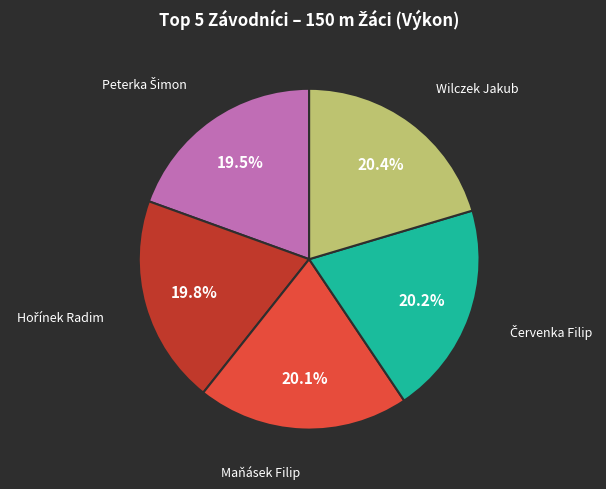

Does any single category account for the majority?

No